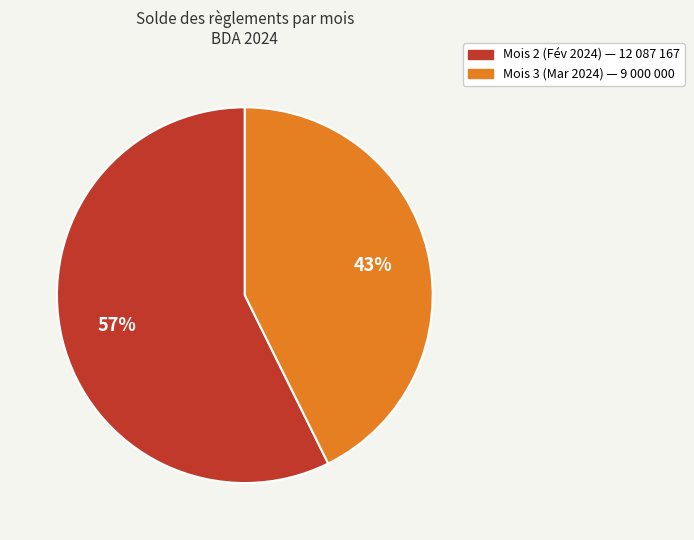

Does any single category account for the majority?

Yes